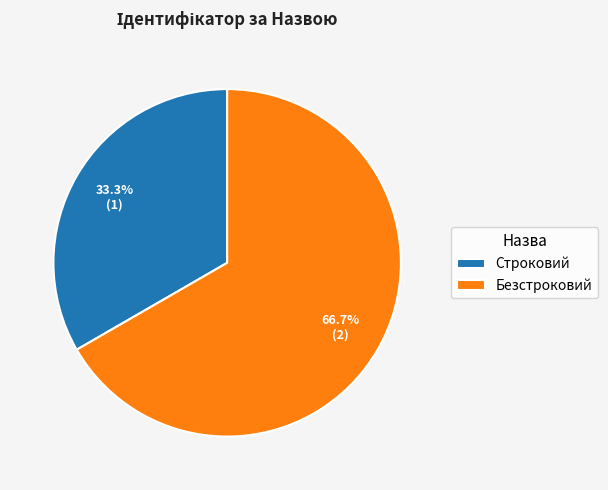

Is it true that Строковий is 42% of the pie?

False